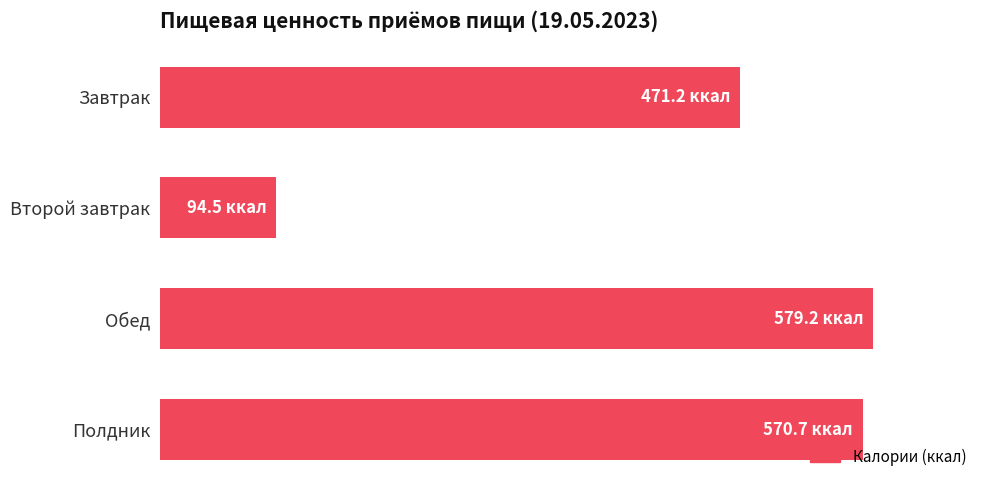

List the labels in order of value, smallest first.

Второй завтрак, Завтрак, Полдник, Обед